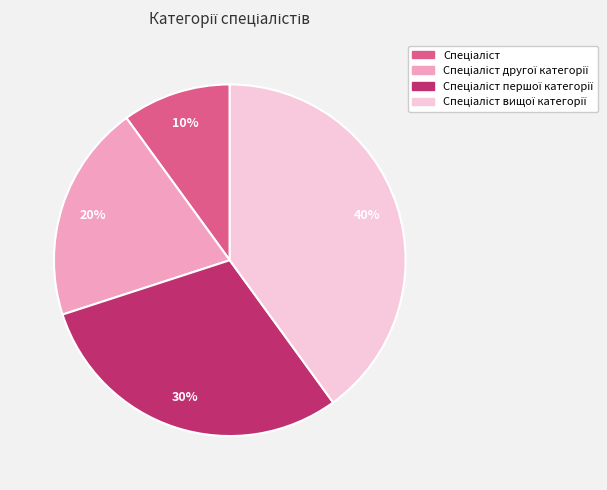

To the nearest percent, what is the difference between the largest and smallest slice percentages?

30%